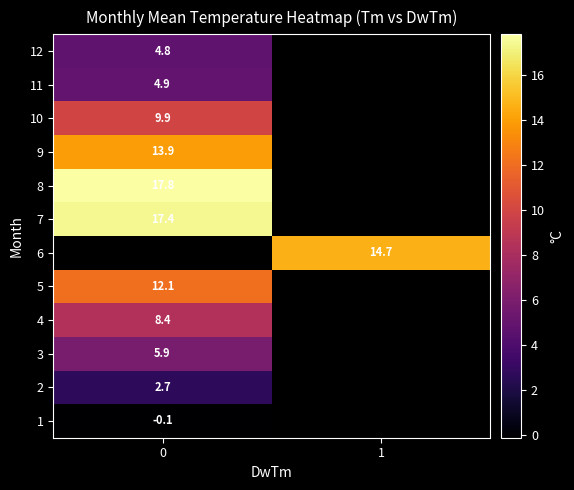

Count the number of categories in the chart.

2